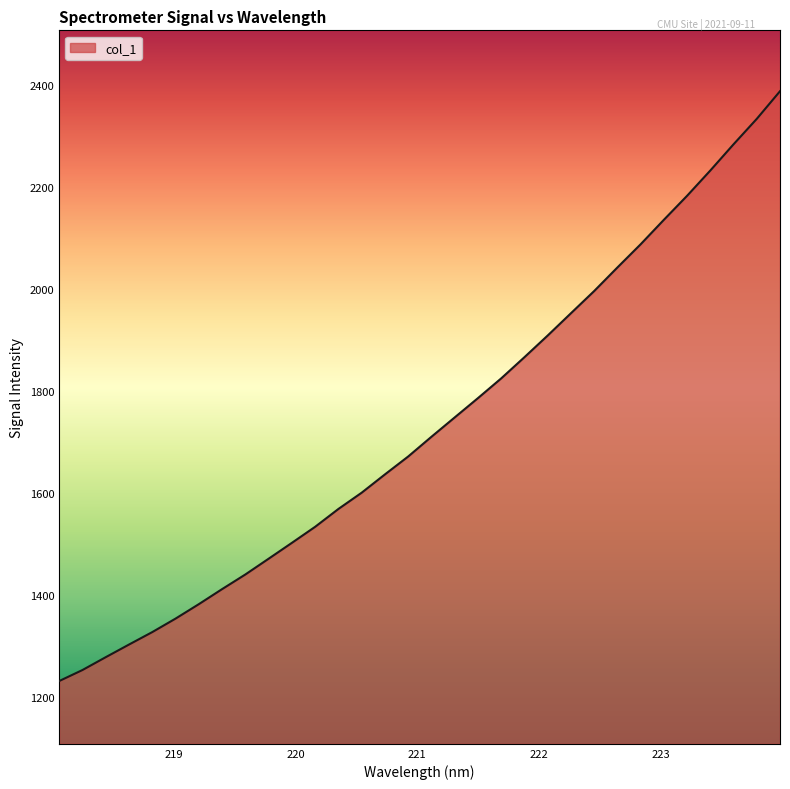

How many series are shown in this chart?

1